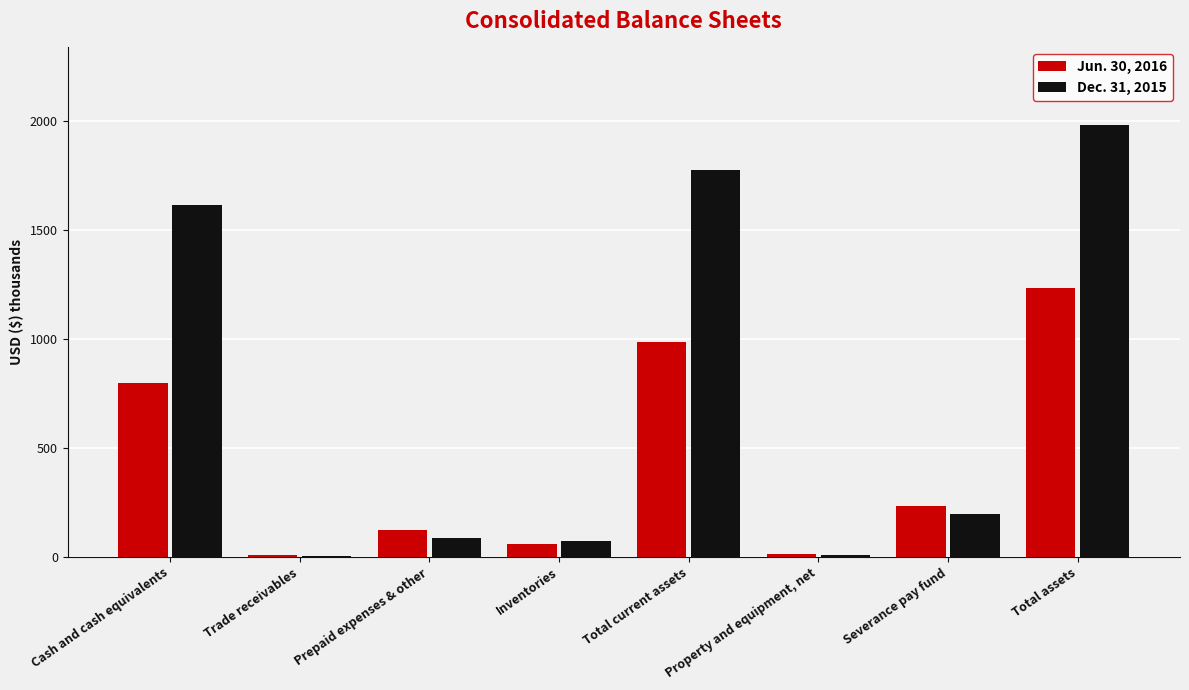

Is it true that Dec. 31, 2015 equals 1983 at Total assets?

True